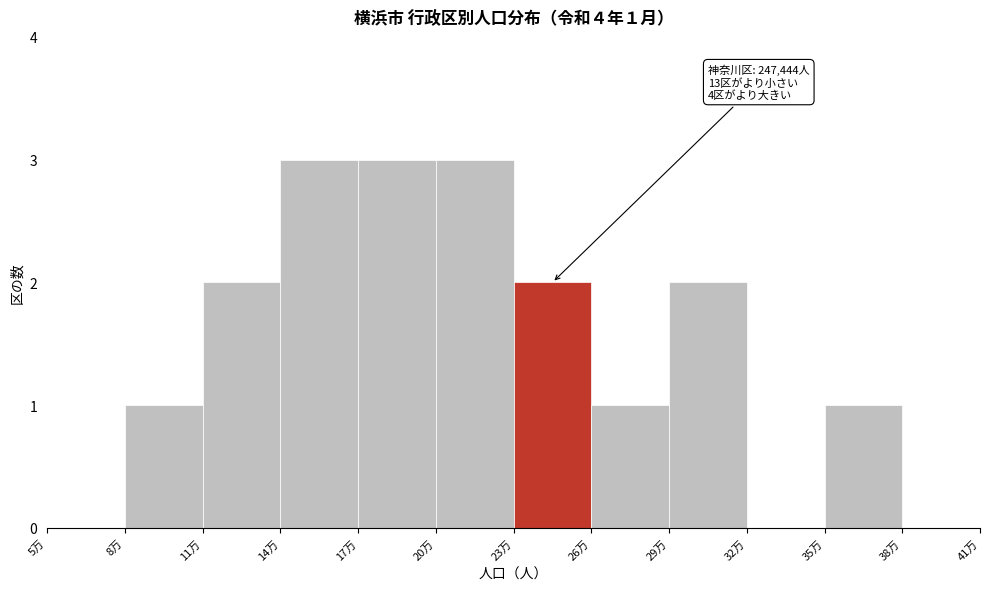

Reading right to left, transcribe all the data shown in this chart.

38万=0	35万=1	32万=0	29万=2	26万=1	23万=2	20万=3	17万=3	14万=3	11万=2	8万=1	5万=0